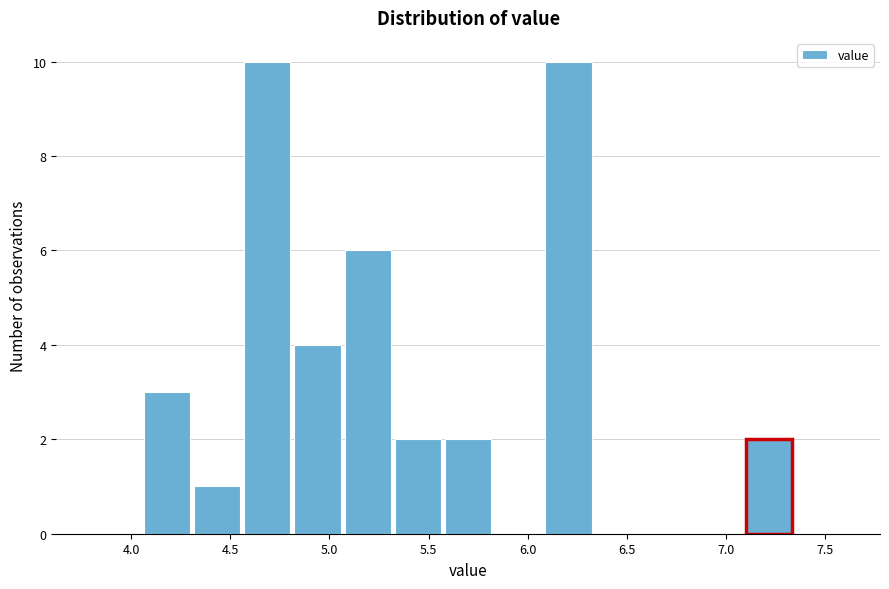

How tall is the bar that spans 4.55 to 4.80 on the x-axis? Neither the bar edges nor the heights are printed on the chart, so give them approximately, as read against the axes.

10